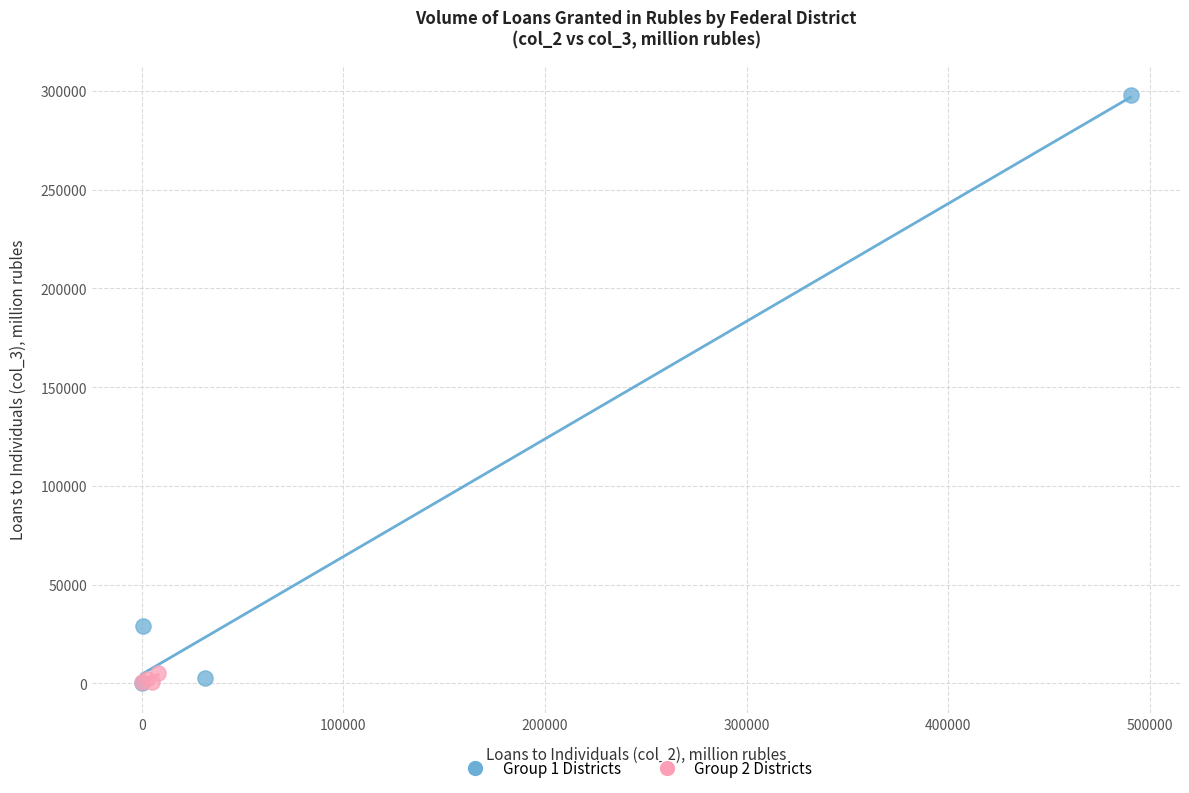

Which series contains the highest Y value?

Group 1 Districts